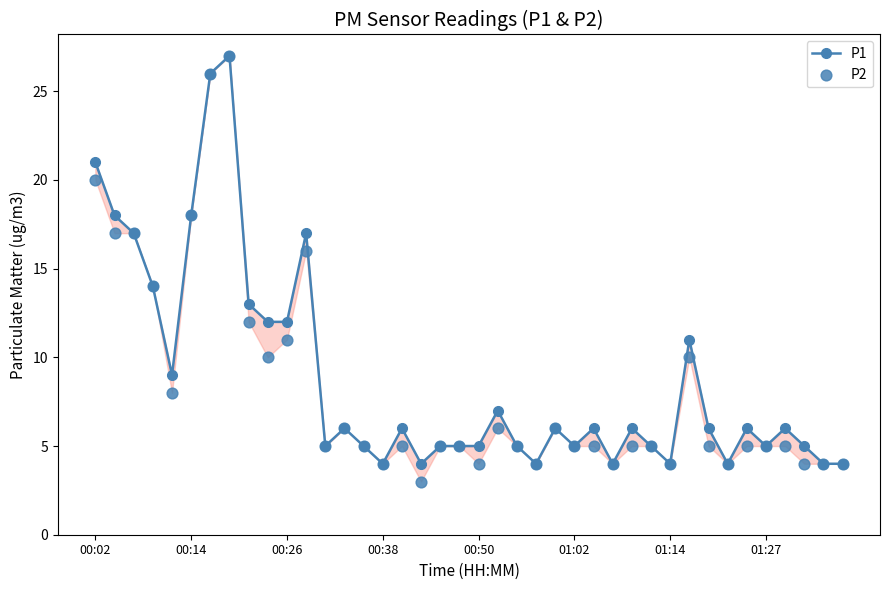

What are all the series names shown in the legend?

P1, P2